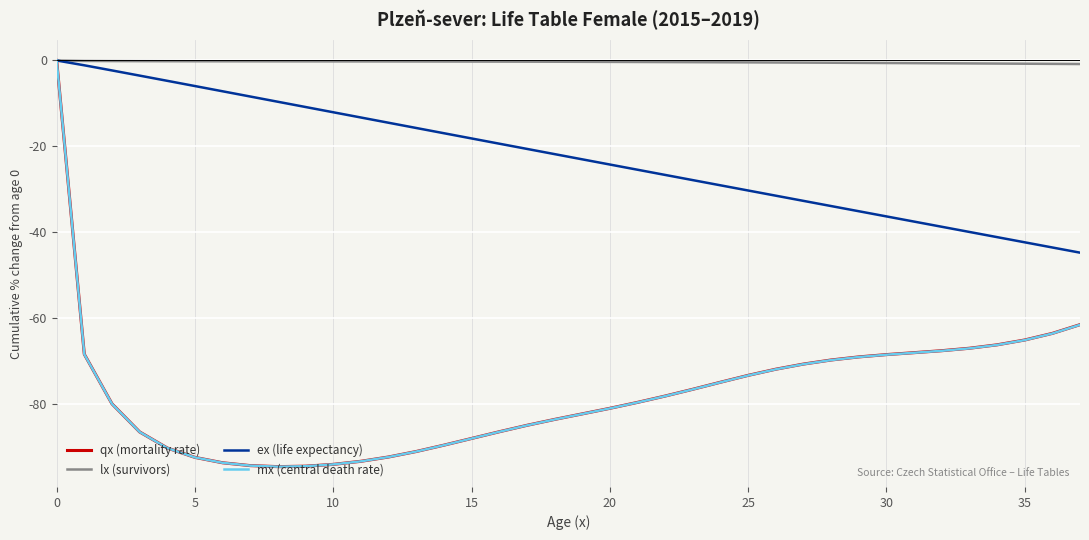

Count the number of categories in the chart.

38